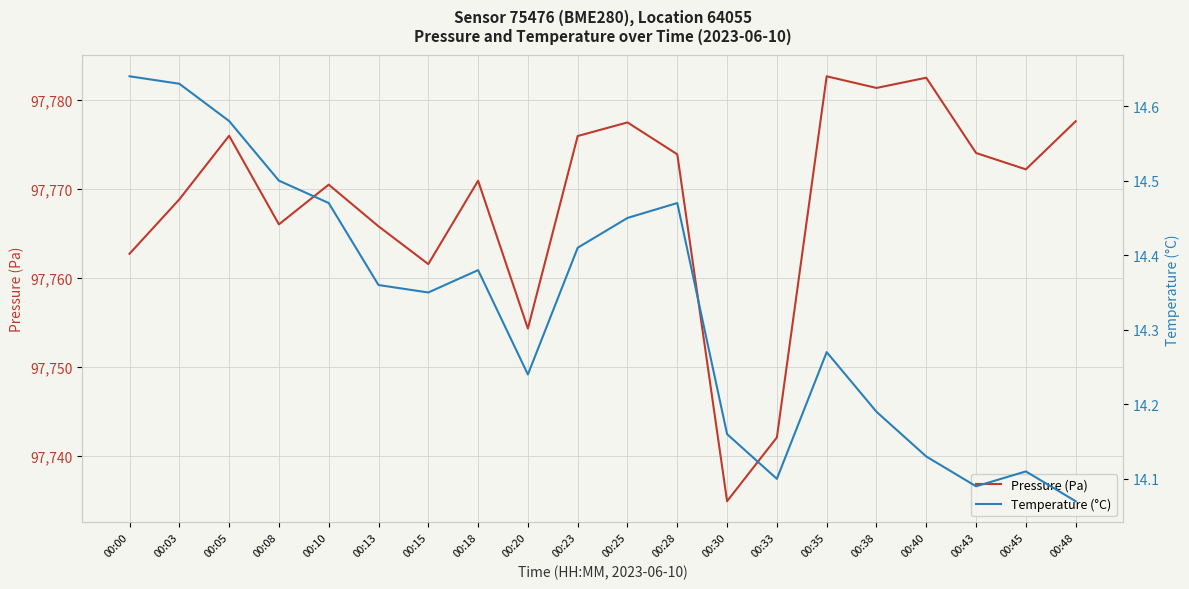

Reading left to right, extract all data points from this chart.

Pressure (Pa): 97762.7	97768.8	97776.0	97766.0	97770.5	97765.8	97761.6	97770.9	97754.3	97776.0	97777.5	97773.9	97734.9	97742.1	97782.7	97781.4	97782.5	97774.1	97772.2	97777.6
Temperature (°C): 14.6	14.6	14.6	14.5	14.5	14.4	14.3	14.4	14.2	14.4	14.4	14.5	14.2	14.1	14.3	14.2	14.1	14.1	14.1	14.1